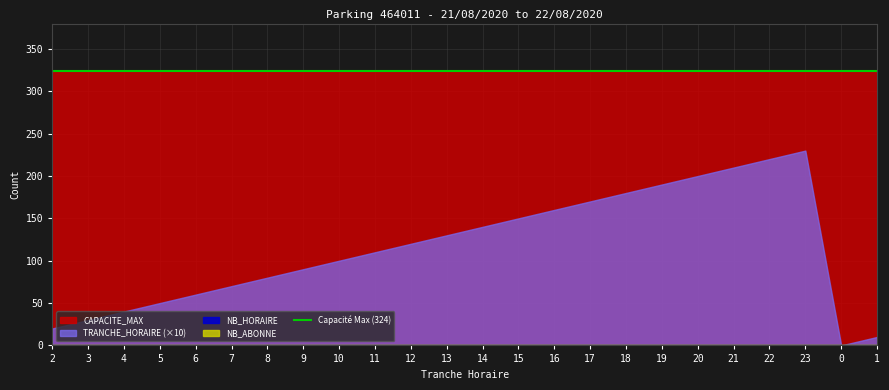

What is the greatest value displayed?

324